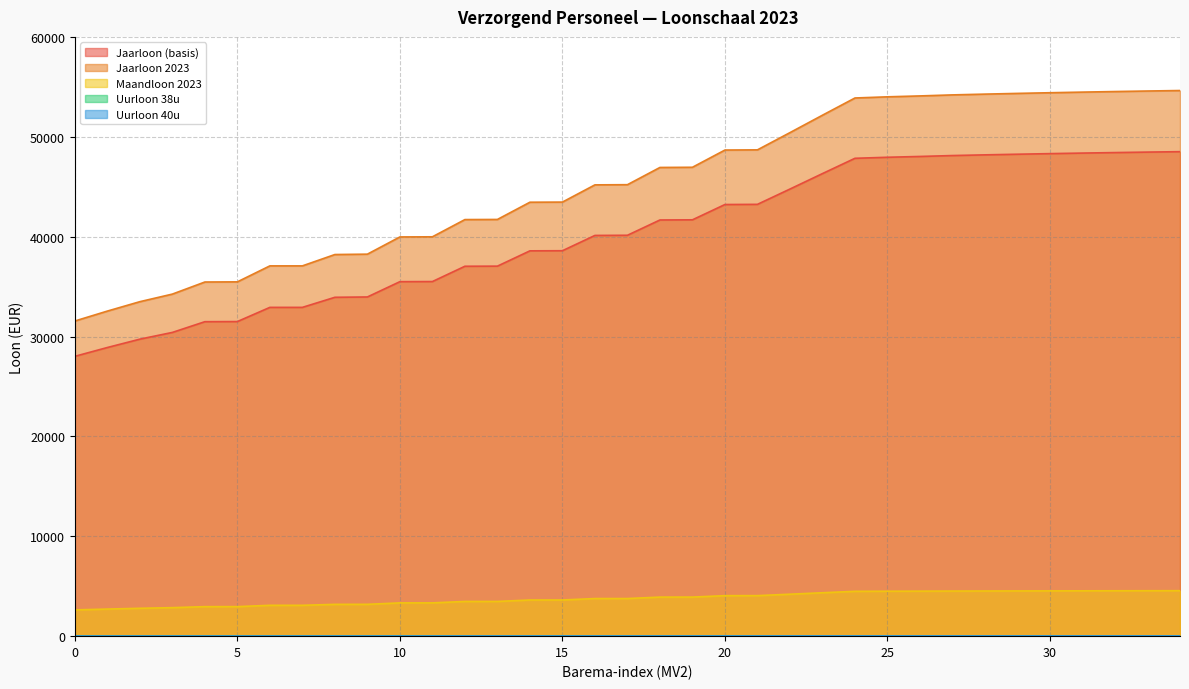

True or false: Uurloon 40u and Jaarloon (basis) intersect in this chart.

False